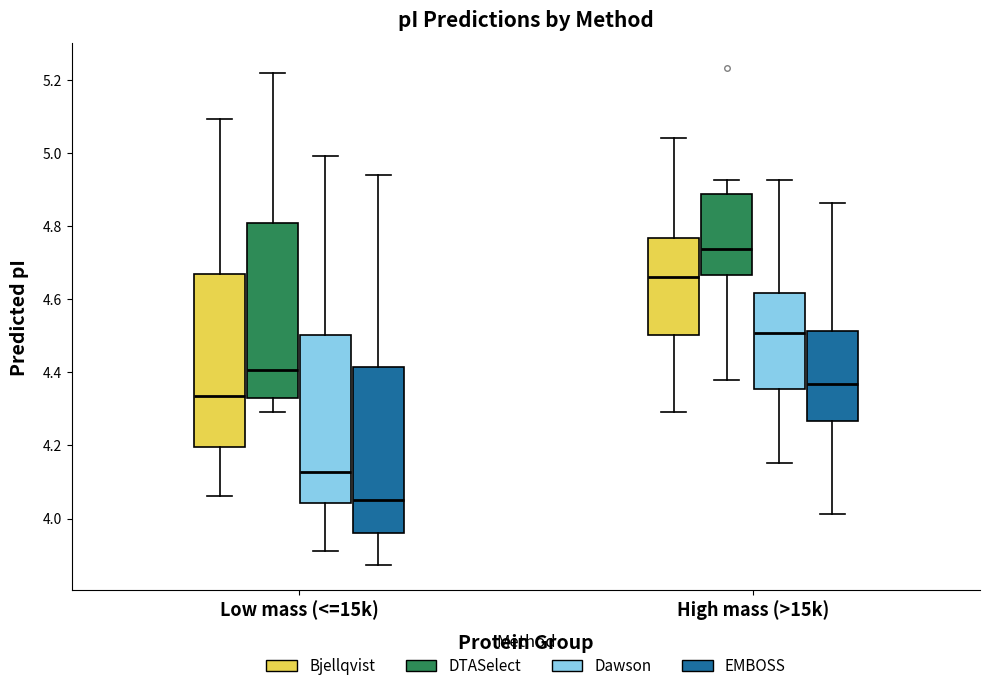

Reading left to right, transcribe this box plot: for each box, give where its median line is, the range the box spans, and where its two whiskers end, as read against the y-axis. The values are not printed on the chart, so give them approximately, as read against the axis.

Low mass (<=15k) (Bjellqvist): median 4.34, box 4.20 to 4.66, whiskers 4.06 to 5.10
Low mass (<=15k) (DTASelect): median 4.40, box 4.32 to 4.80, whiskers 4.30 to 5.22
Low mass (<=15k) (Dawson): median 4.12, box 4.04 to 4.50, whiskers 3.92 to 5.00
Low mass (<=15k) (EMBOSS): median 4.04, box 3.96 to 4.42, whiskers 3.88 to 4.94
High mass (>15k) (Bjellqvist): median 4.66, box 4.50 to 4.76, whiskers 4.30 to 5.04
High mass (>15k) (DTASelect): median 4.74, box 4.66 to 4.88, whiskers 4.38 to 4.92
High mass (>15k) (Dawson): median 4.50, box 4.36 to 4.62, whiskers 4.16 to 4.92
High mass (>15k) (EMBOSS): median 4.36, box 4.26 to 4.52, whiskers 4.02 to 4.86